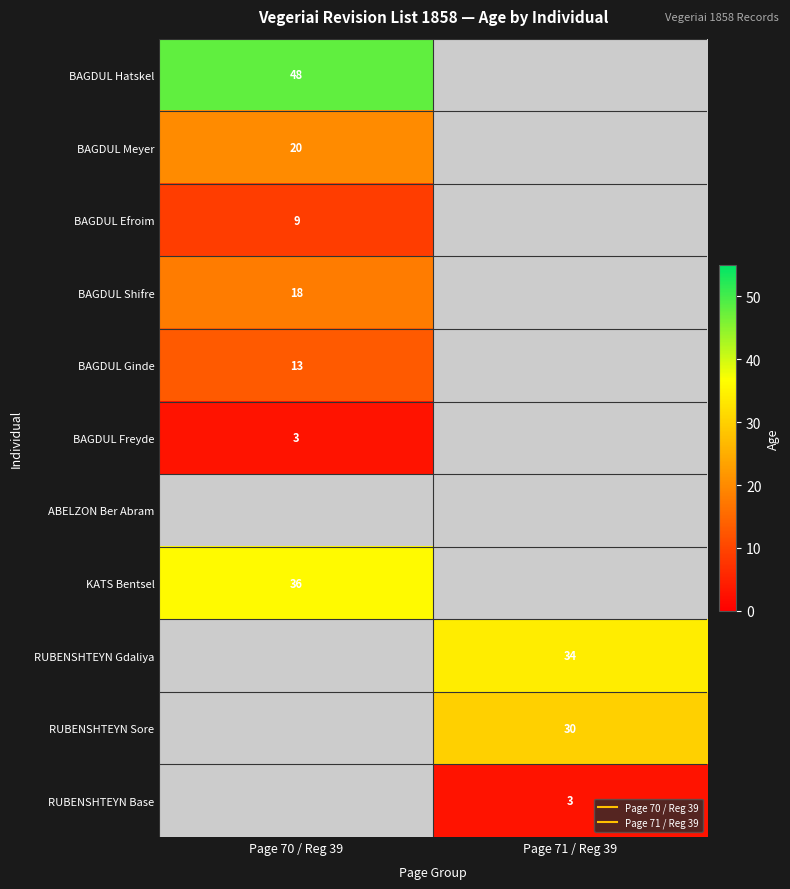

Which label corresponds to the smallest value in the chart?

Page 70 / Reg 39